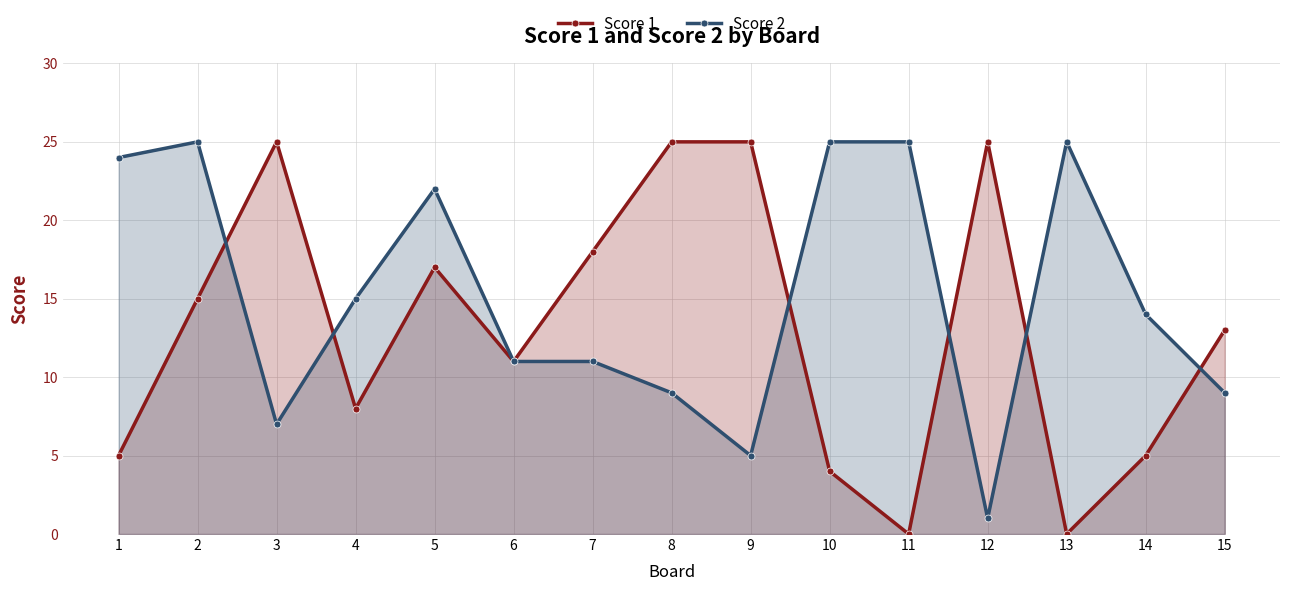

At which label does Score 1 reach its minimum?

11